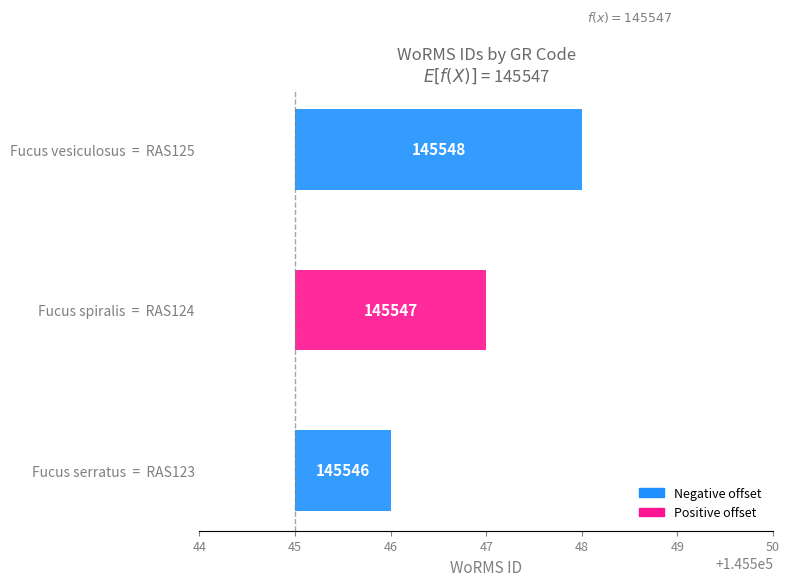

True or false: the data shows 145548 at RAS125.

True